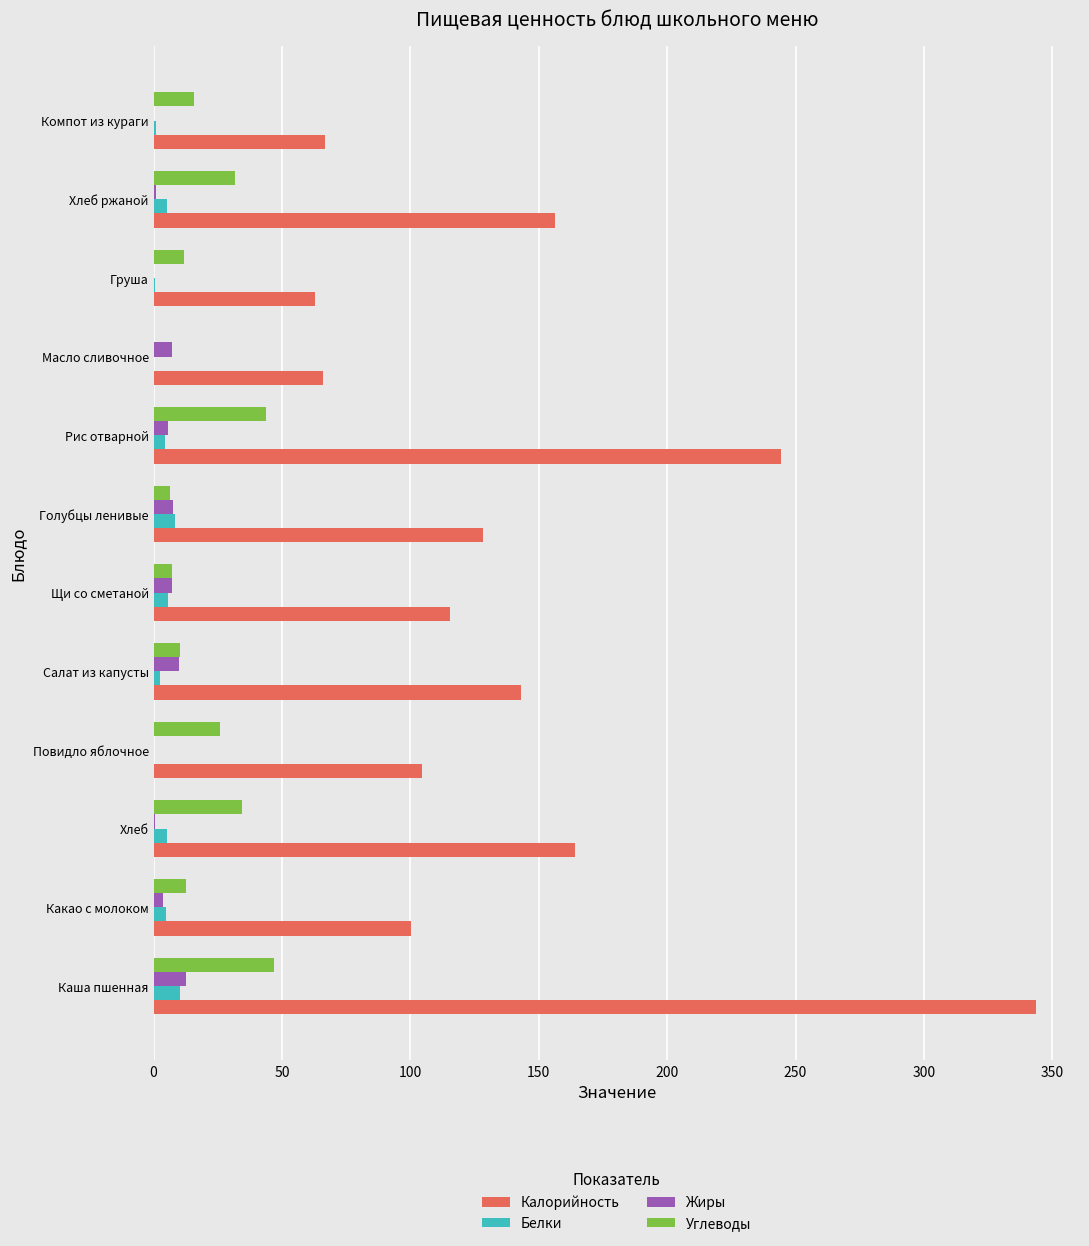

Between Какао с молоком and Рис отварной, which series saw the biggest shift?

Калорийность